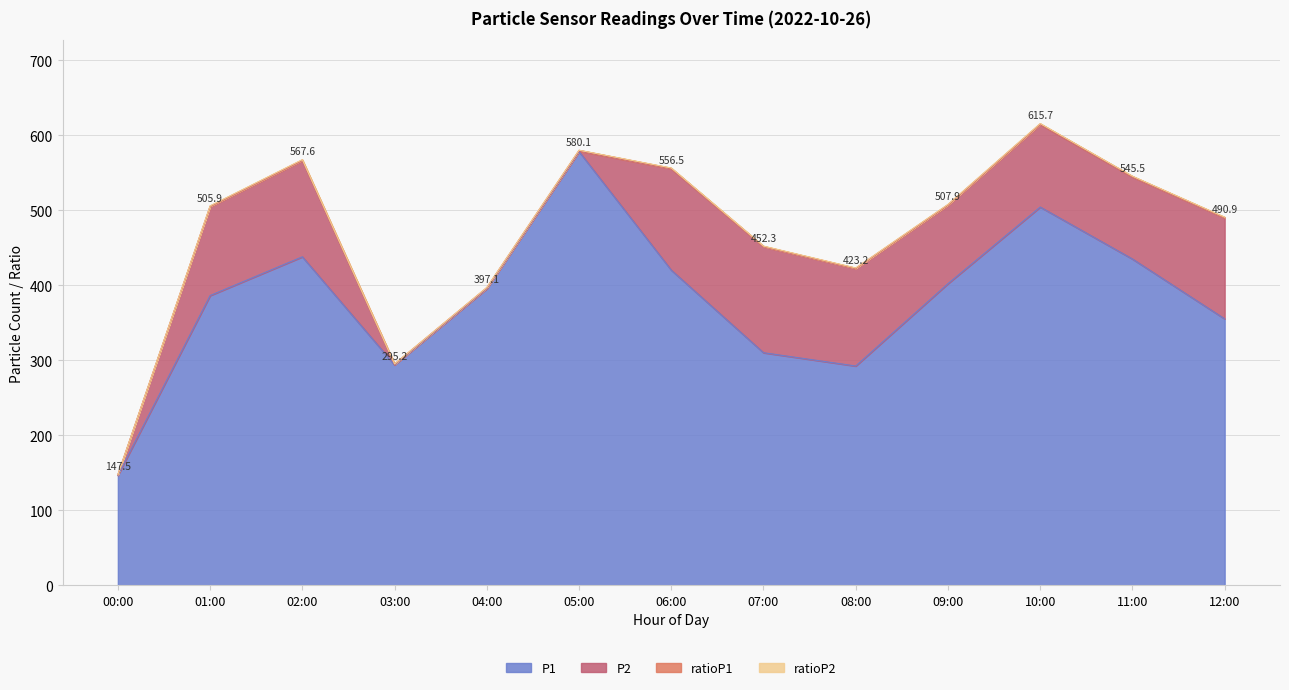

Reading left to right, what are all the values shown in this chart?

P1: 00:00=146.6	01:00=386.4	02:00=438.1	03:00=294.0	04:00=395.7	05:00=578.4	06:00=420.3	07:00=310.2	08:00=292.5	09:00=402.2	10:00=504.4	11:00=435.1	12:00=355.3
P2: 00:00=0.6	01:00=118.6	02:00=128.4	03:00=0.6	04:00=0.6	05:00=0.6	06:00=135.1	07:00=141.3	08:00=129.9	09:00=104.7	10:00=110.1	11:00=109.3	12:00=134.6
ratioP1: 00:00=0.3	01:00=0.8	02:00=0.8	03:00=0.6	04:00=0.8	05:00=1.1	06:00=0.8	07:00=0.6	08:00=0.6	09:00=0.8	10:00=1.0	11:00=0.8	12:00=0.7
ratioP2: 00:00=0.0	01:00=0.2	02:00=0.2	03:00=0.0	04:00=0.0	05:00=0.0	06:00=0.3	07:00=0.3	08:00=0.2	09:00=0.2	10:00=0.2	11:00=0.2	12:00=0.3